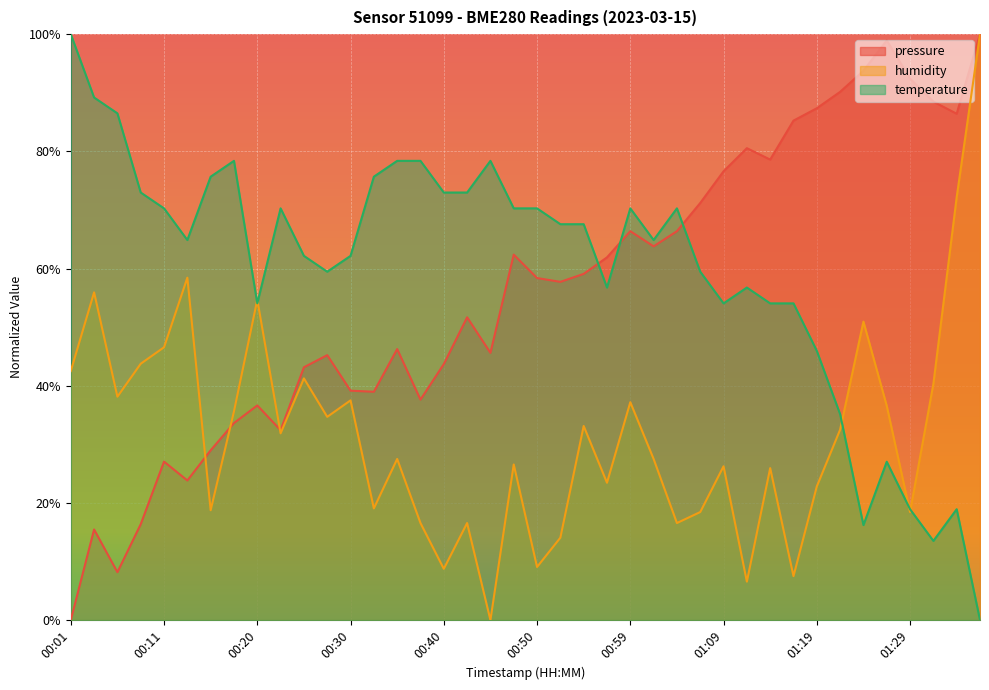

At which category does the chart reach its peak across all series?

01:36